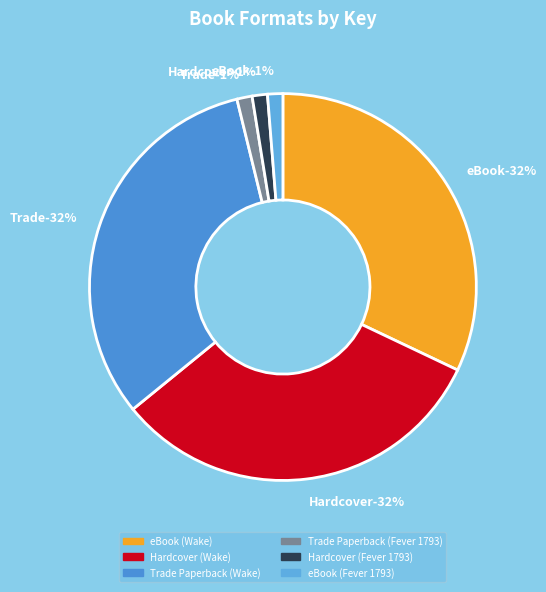

Which category has the smallest portion of the pie?

Trade Paperback (Fever 1793)